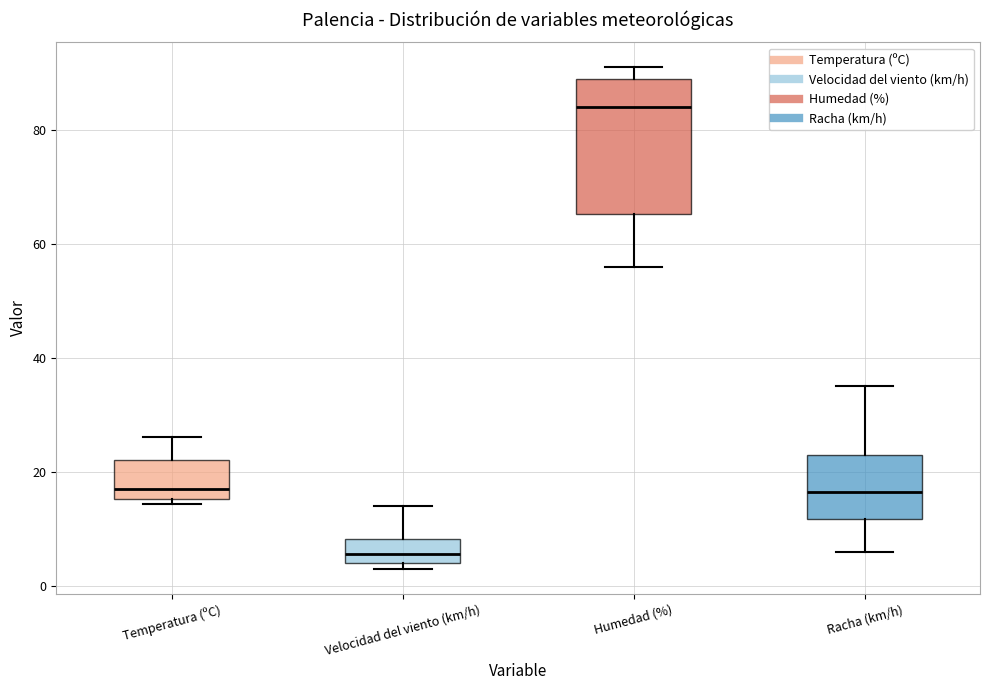

Where does the upper whisker of the box for Velocidad del viento (km/h) end on the y-axis? The values are not printed on the chart, so give them approximately, as read against the axis.

14